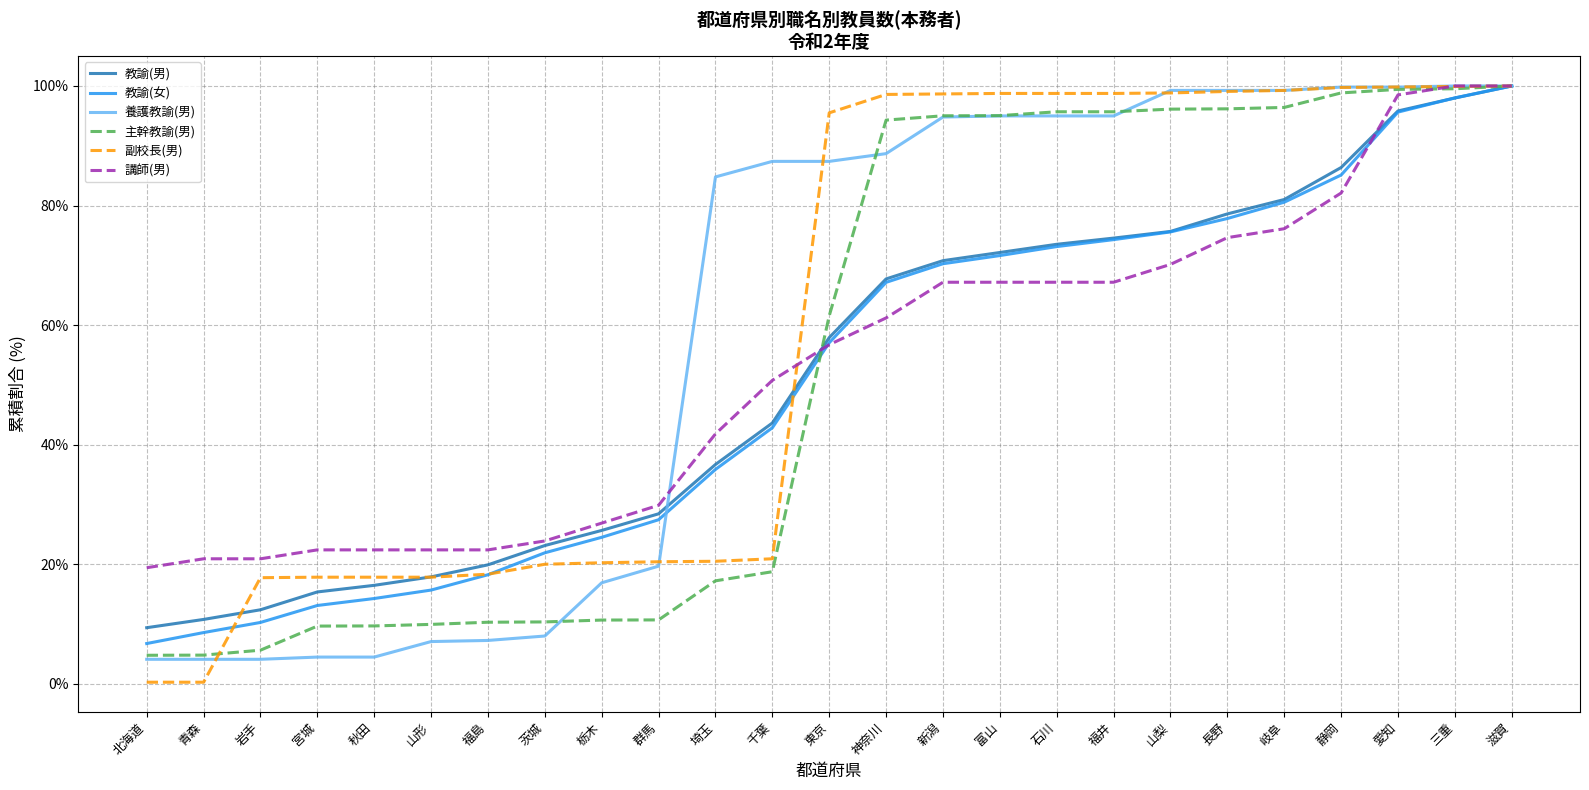

Where do 主幹教諭(男) and 教諭(男) first cross each other?

千葉 and 東京